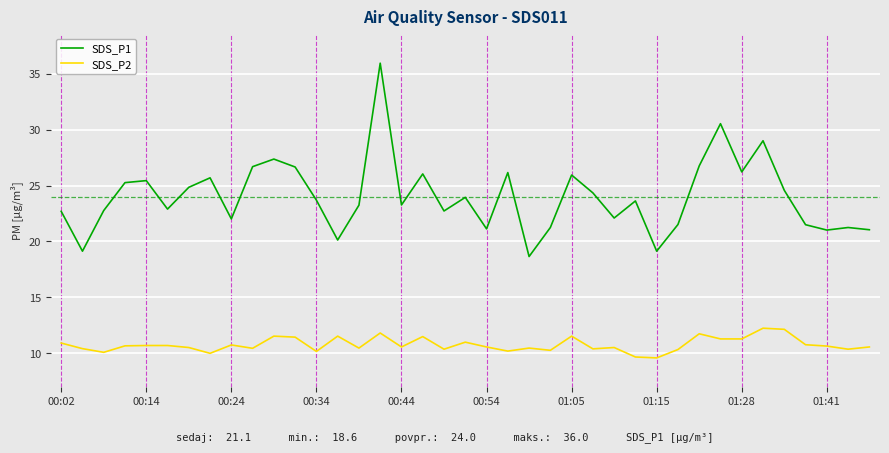

True or false: SDS_P1 and SDS_P2 cross at least once.

False